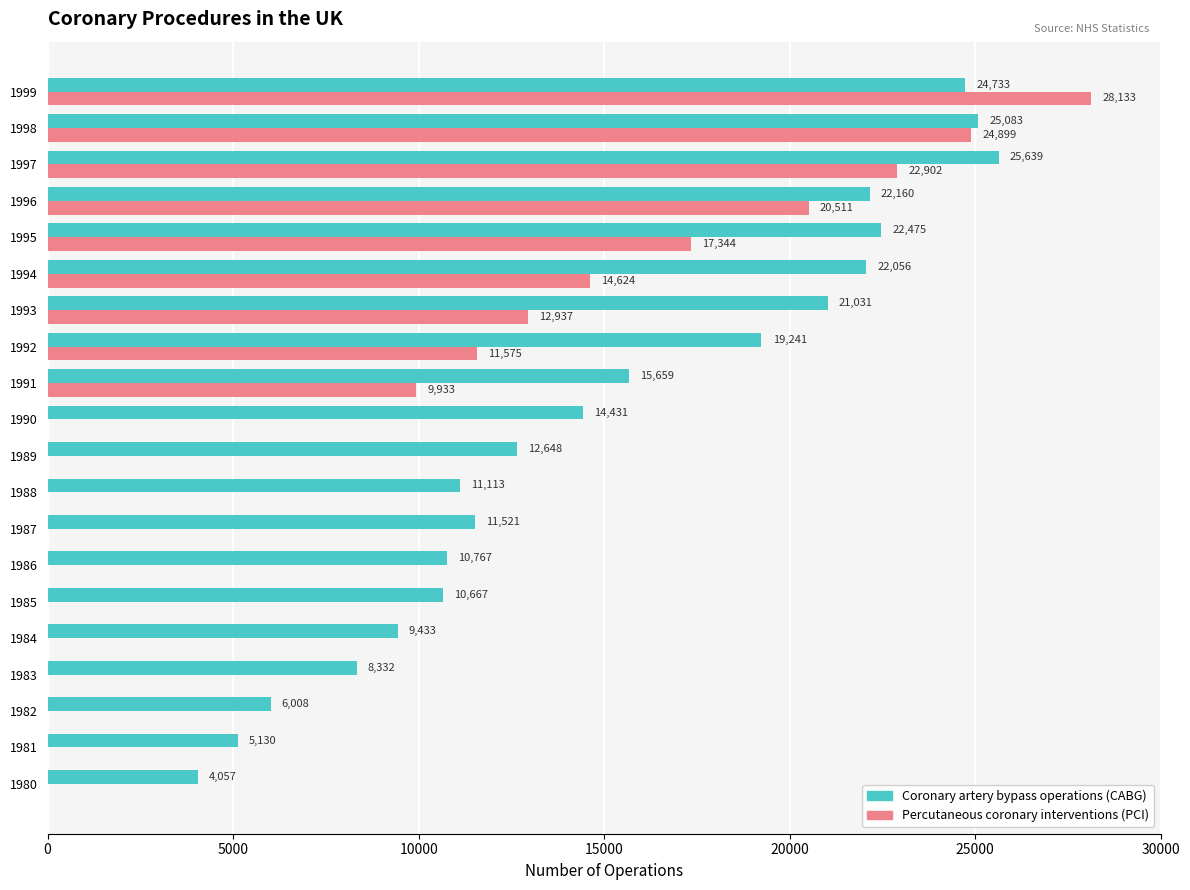

Where is Percutaneous coronary interventions (PCI) nearest to the value 14066?

1994